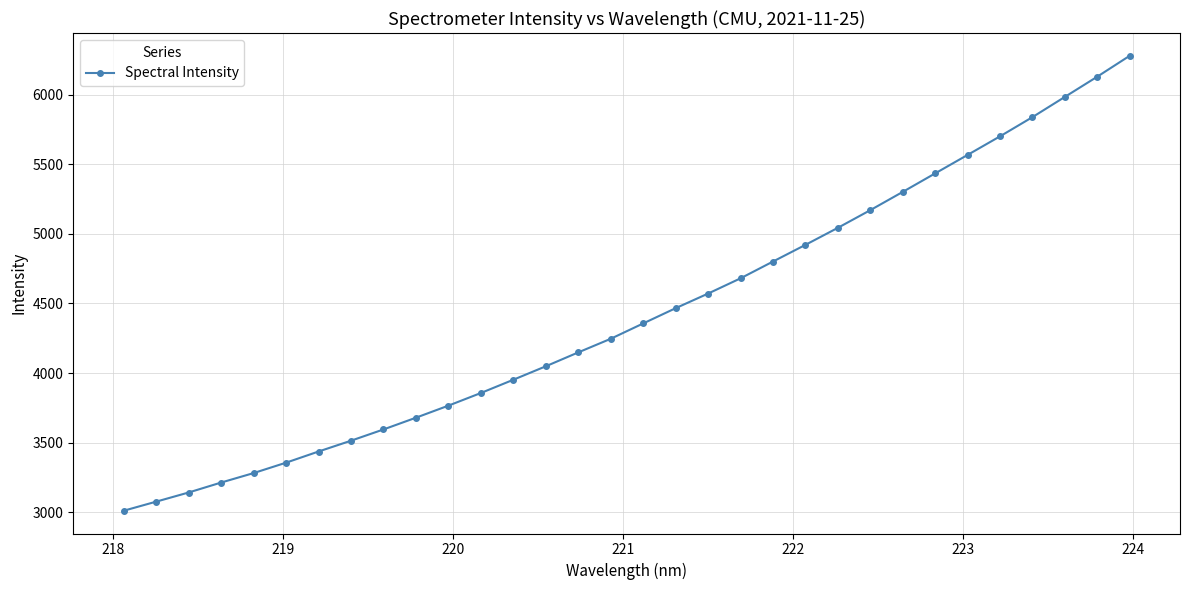

What is the greatest value displayed?

6278.5